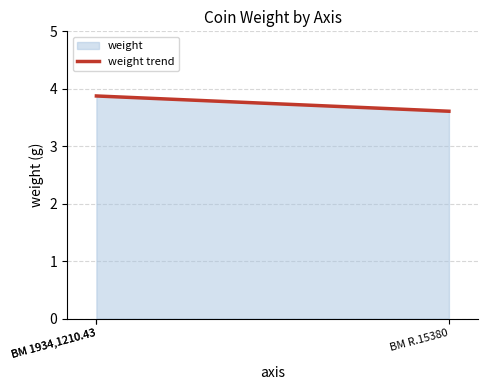

What is the difference between the maximum and minimum values?

0.3